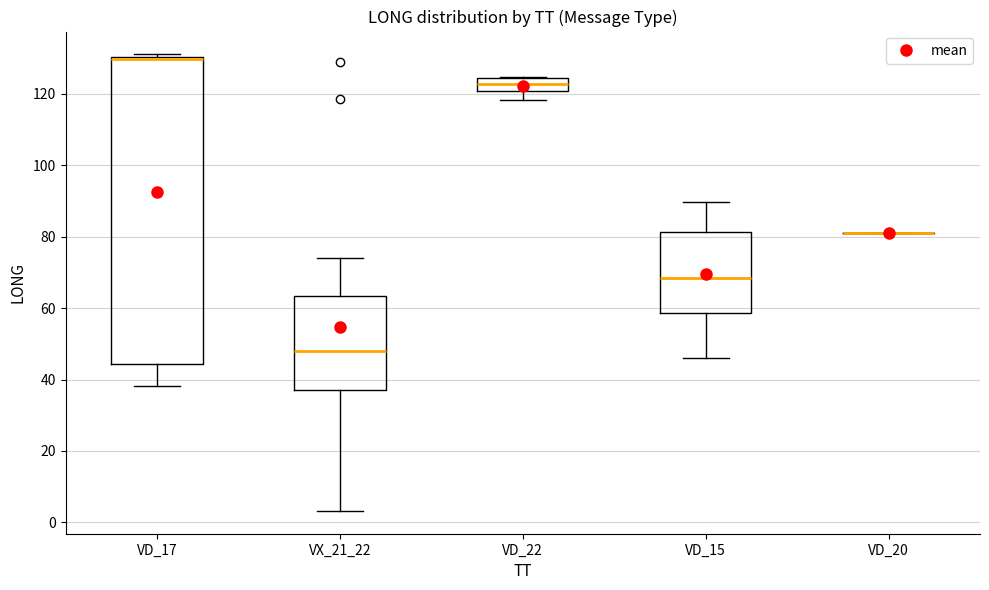

Where does the median line of the box for VD_15 sit on the y-axis? The values are not printed on the chart, so give them approximately, as read against the axis.

68